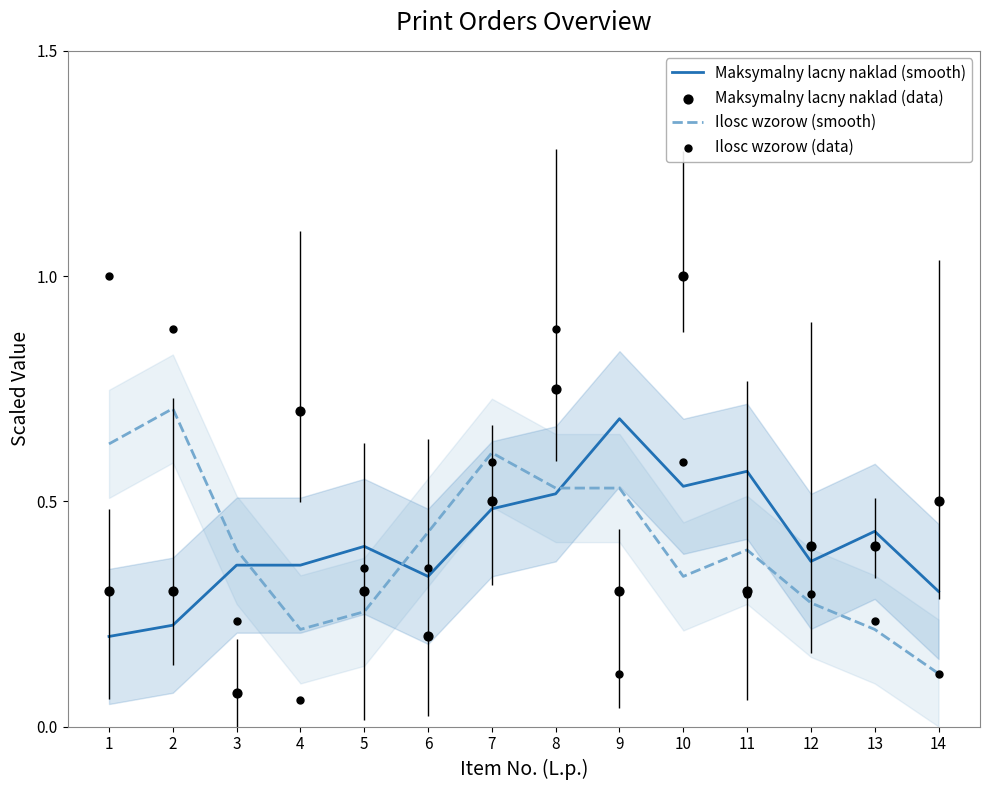

Is the value of Maksymalny lacny naklad (data) at 2 greater than the value of Maksymalny lacny naklad (smooth) at 5?

No